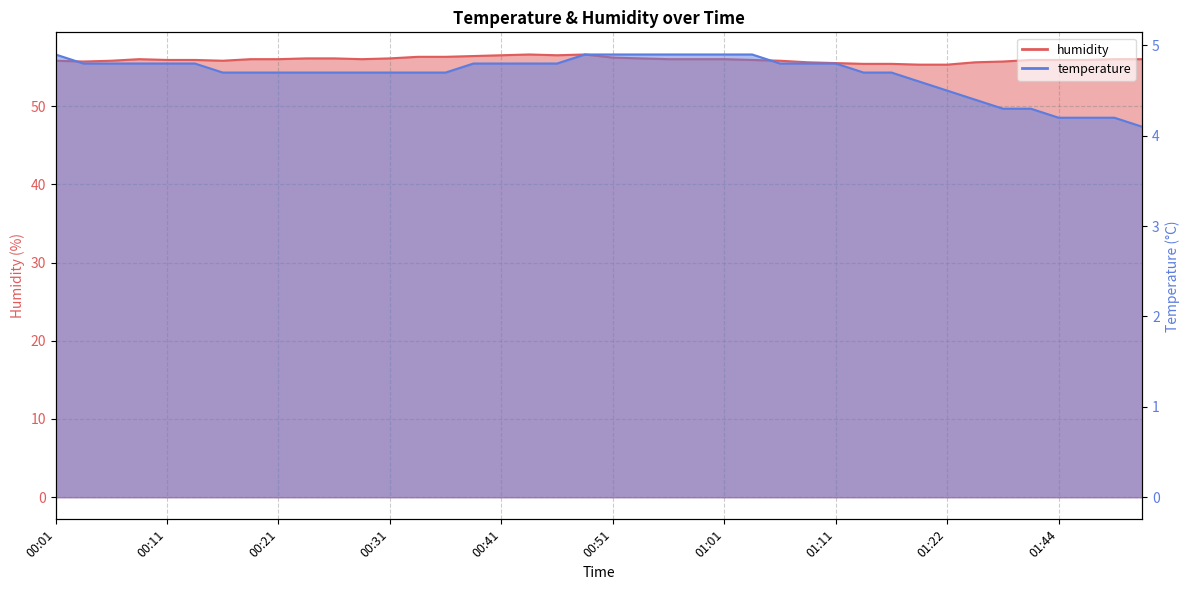

Reading left to right, transcribe all the data shown in this chart.

temperature: 4.9	4.8	4.8	4.8	4.8	4.8	4.7	4.7	4.7	4.7	4.7	4.7	4.7	4.7	4.7	4.8	4.8	4.8	4.8	4.9	4.9	4.9	4.9	4.9	4.9	4.9	4.8	4.8	4.8	4.7	4.7	4.6	4.5	4.4	4.3	4.3	4.2	4.2	4.2	4.1
humidity: 55.8	55.7	55.8	56.0	55.9	55.9	55.8	56.0	56.0	56.1	56.1	56.0	56.1	56.3	56.3	56.4	56.5	56.6	56.5	56.6	56.2	56.1	56.0	56.0	56.0	55.9	55.8	55.6	55.5	55.4	55.4	55.3	55.3	55.6	55.7	55.9	55.9	55.9	56.0	56.0